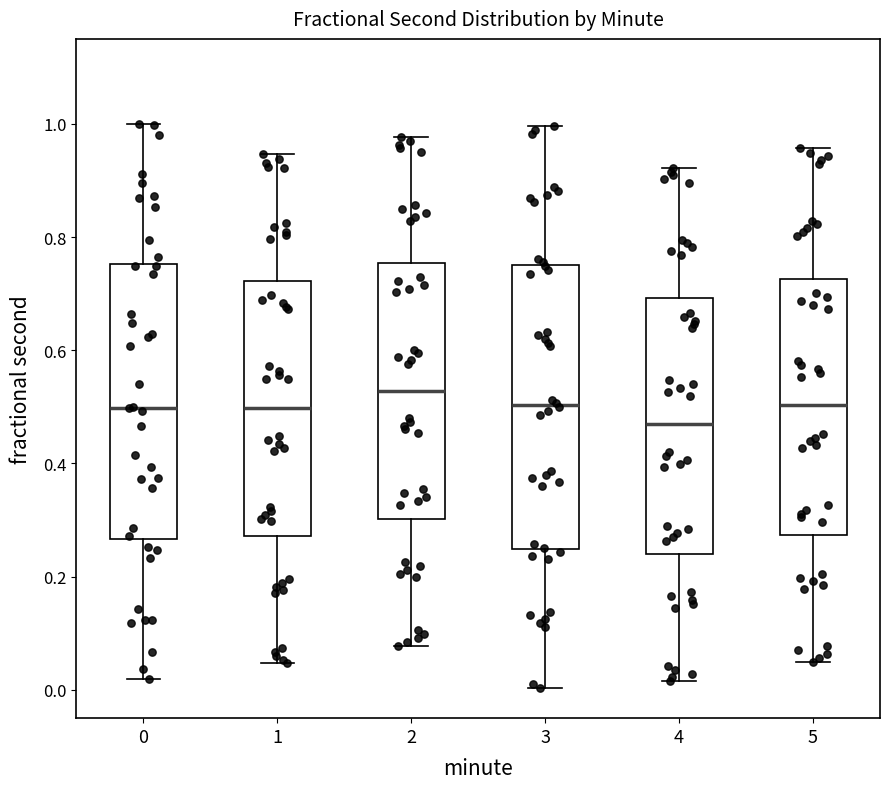

Reading left to right, transcribe this box plot: for each box, give where its median line is, the range the box spans, and where its two whiskers end, as read against the y-axis. The values are not printed on the chart, so give them approximately, as read against the axis.

0: median 0.50, box 0.26 to 0.76, whiskers 0.02 to 1.00
1: median 0.50, box 0.28 to 0.72, whiskers 0.04 to 0.94
2: median 0.52, box 0.30 to 0.76, whiskers 0.08 to 0.98
3: median 0.50, box 0.24 to 0.74, whiskers 0.00 to 1.00
4: median 0.46, box 0.24 to 0.70, whiskers 0.02 to 0.92
5: median 0.50, box 0.28 to 0.72, whiskers 0.04 to 0.96